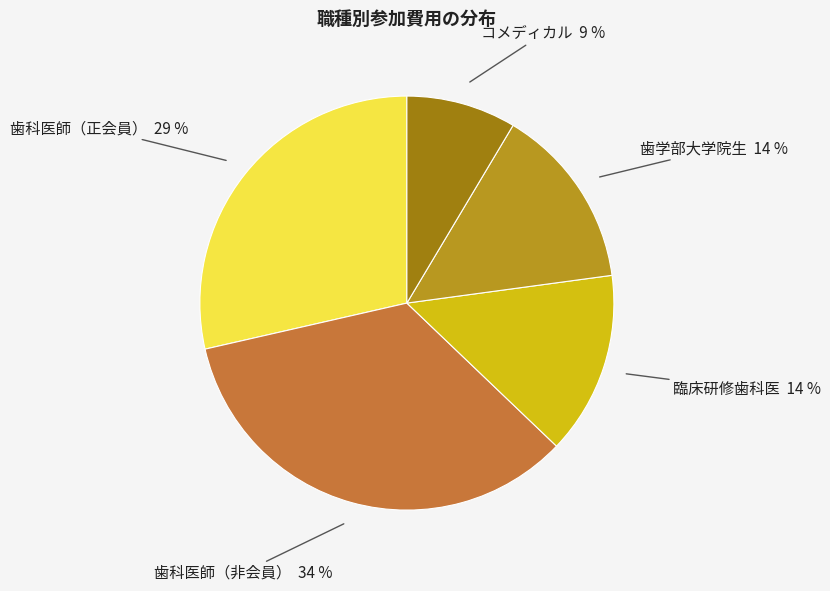

Count the number of slices in the pie.

5